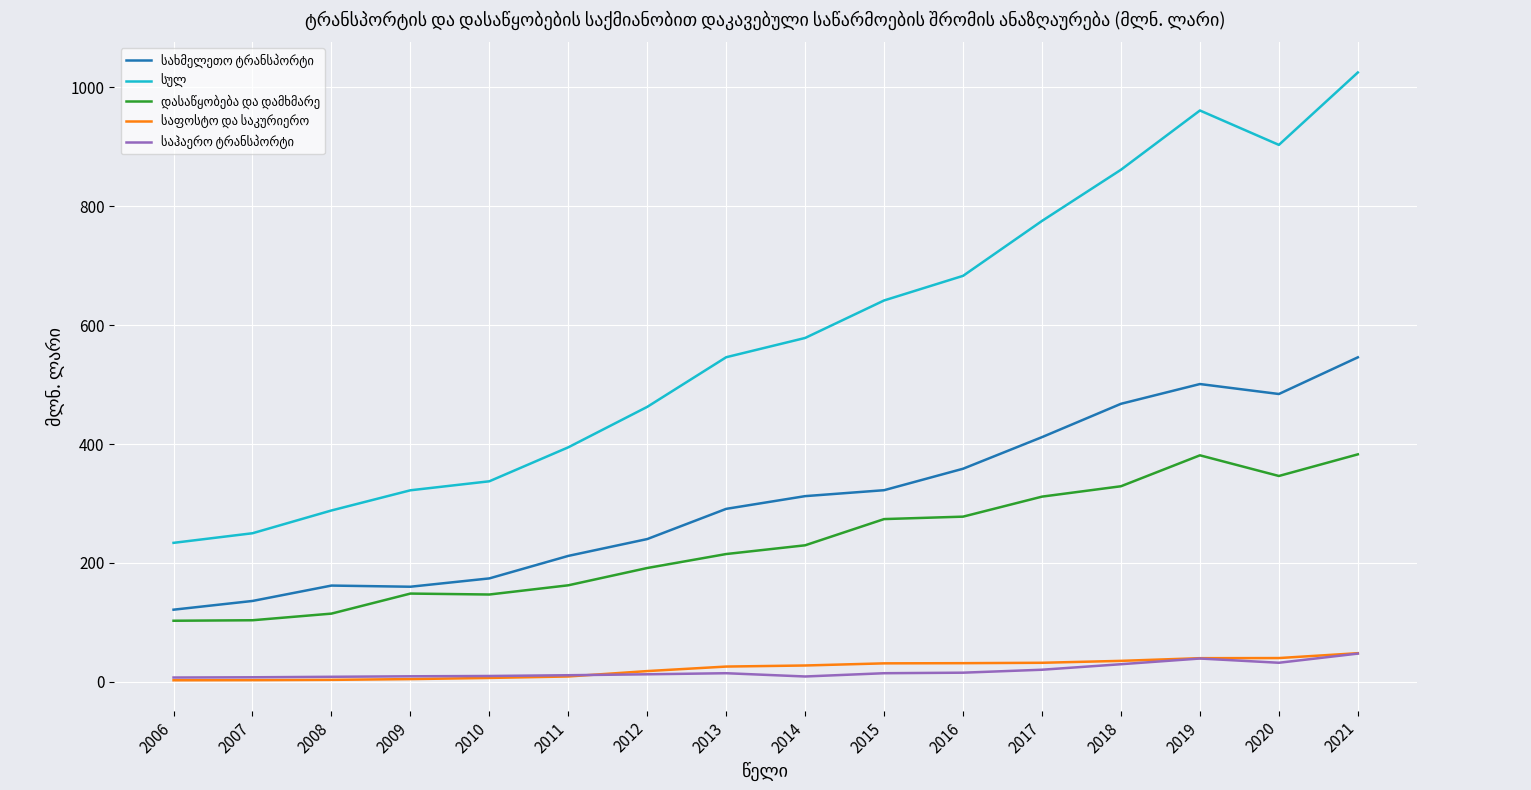

At which category is the sum across all series the highest?

2021